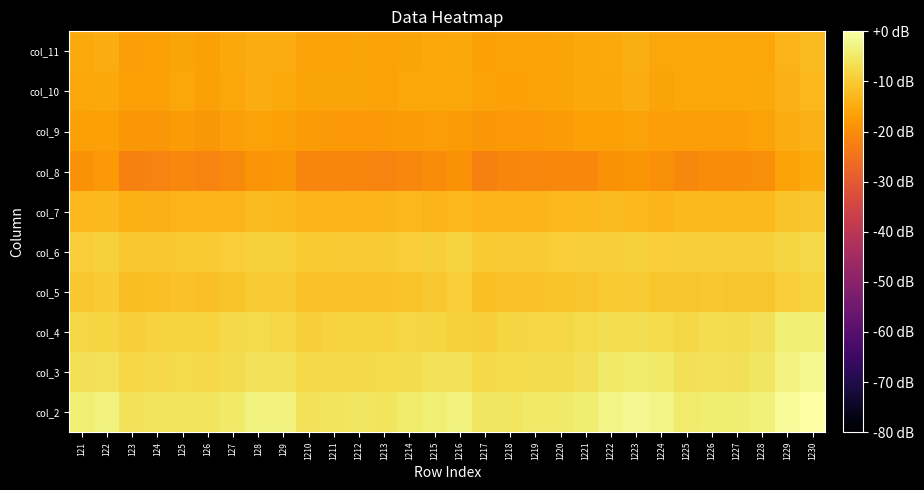

What is the total value across all series at 1219?

-126.6